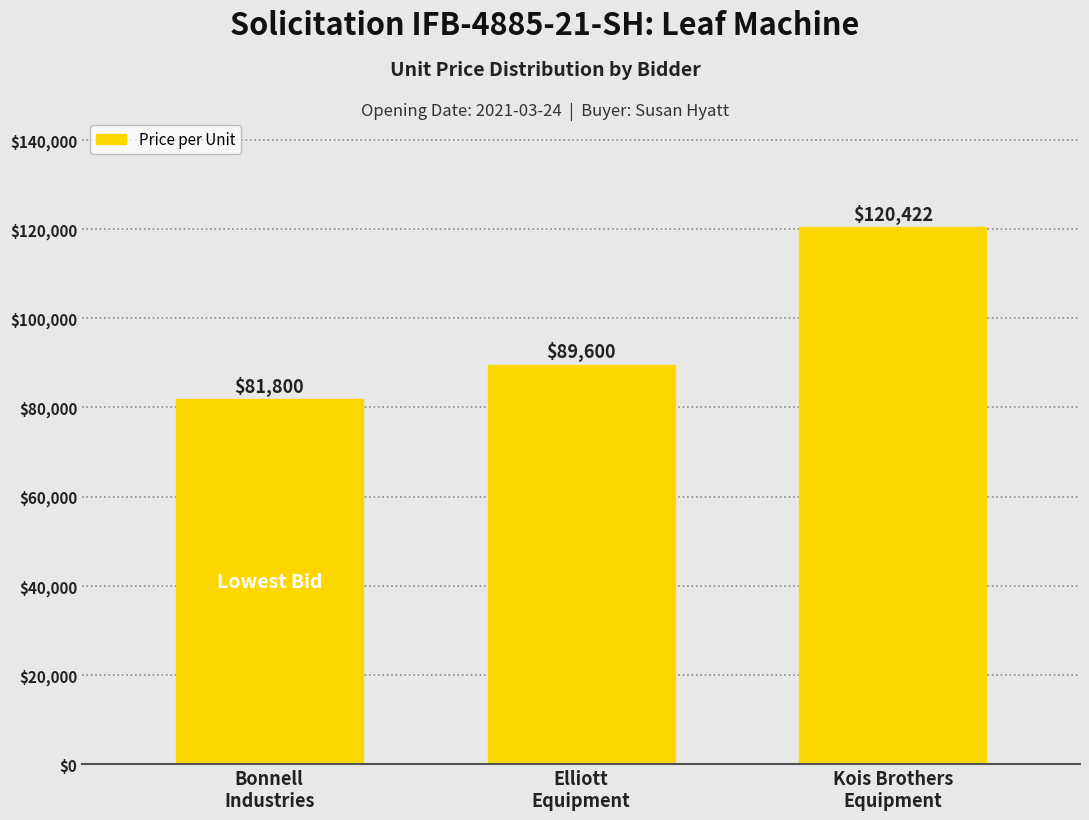

What is the smallest value displayed?

81800.0